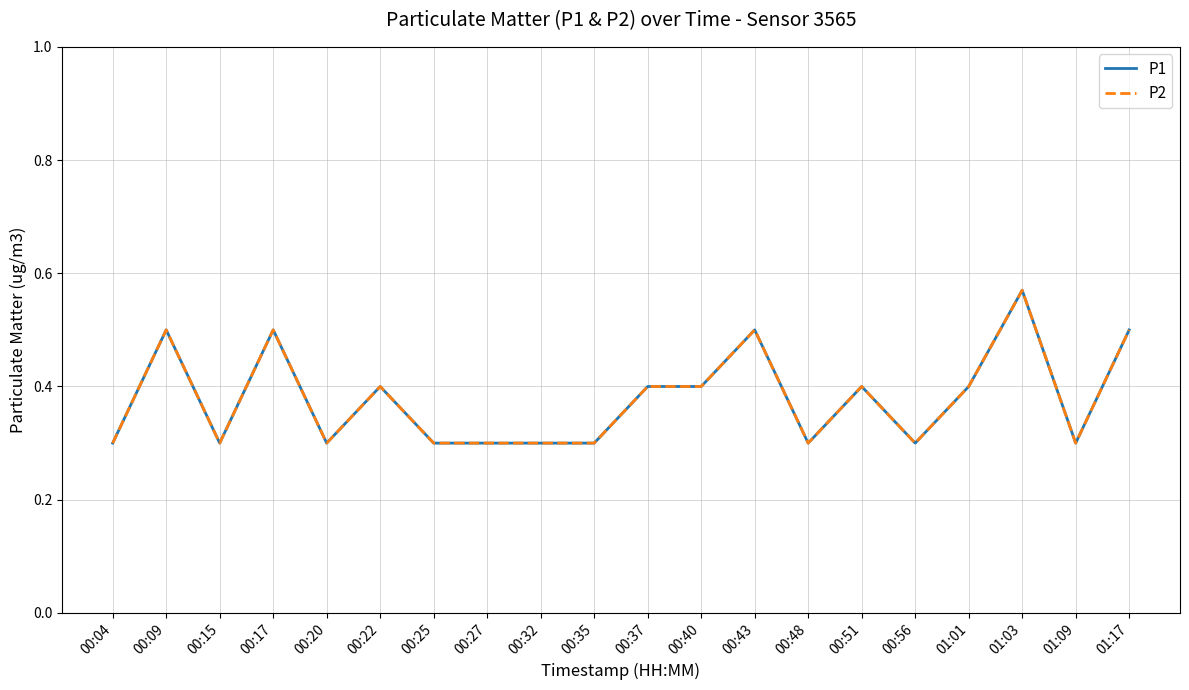

Reading left to right, list all the values displayed in this chart.

P1: 00:04=0.3	00:09=0.5	00:15=0.3	00:17=0.5	00:20=0.3	00:22=0.4	00:25=0.3	00:27=0.3	00:32=0.3	00:35=0.3	00:37=0.4	00:40=0.4	00:43=0.5	00:48=0.3	00:51=0.4	00:56=0.3	01:01=0.4	01:03=0.6	01:09=0.3	01:17=0.5
P2: 00:04=0.3	00:09=0.5	00:15=0.3	00:17=0.5	00:20=0.3	00:22=0.4	00:25=0.3	00:27=0.3	00:32=0.3	00:35=0.3	00:37=0.4	00:40=0.4	00:43=0.5	00:48=0.3	00:51=0.4	00:56=0.3	01:01=0.4	01:03=0.6	01:09=0.3	01:17=0.5